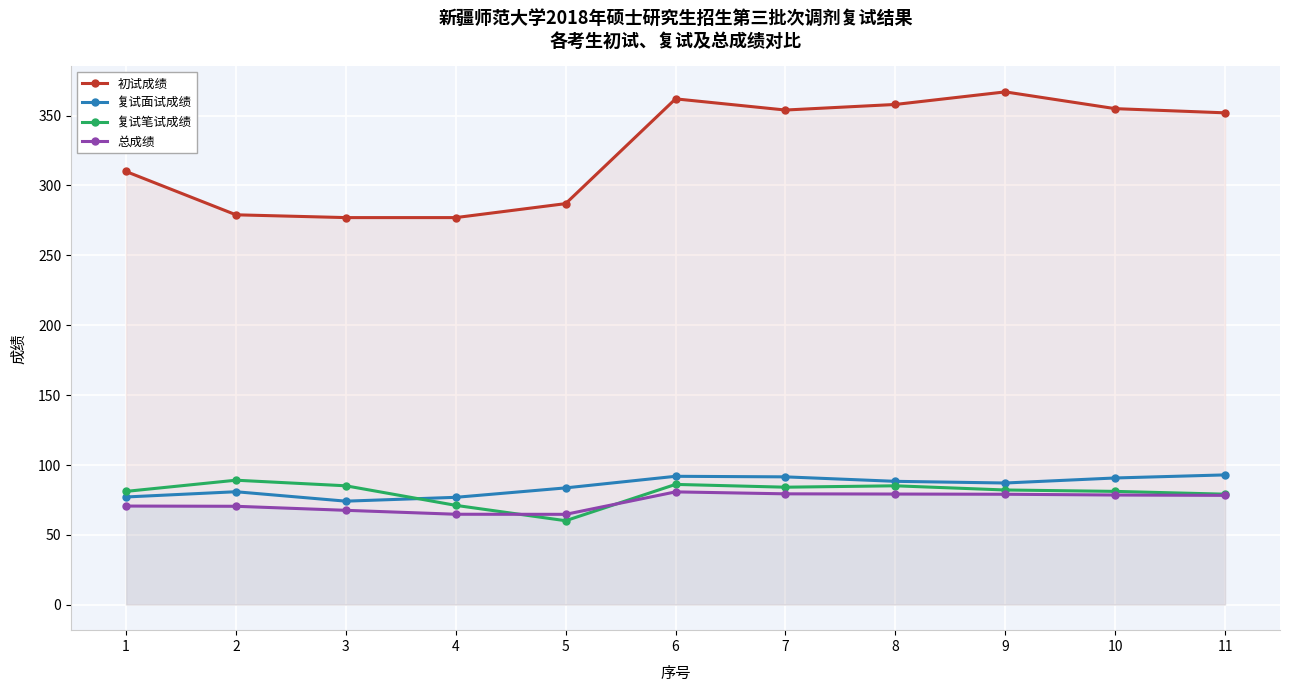

The 总成绩 series shows 96.4 at 4. True or false?

False